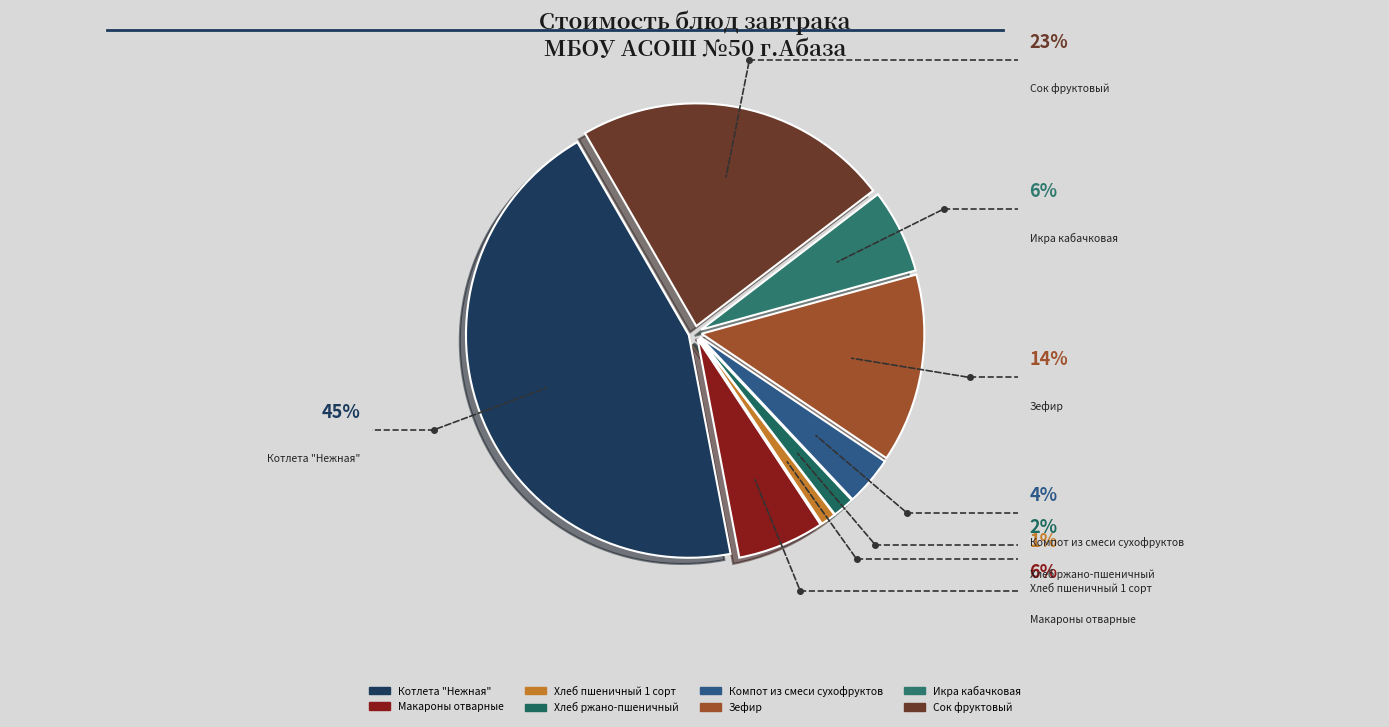

Is it true that Сок фруктовый is 23% of the pie?

True